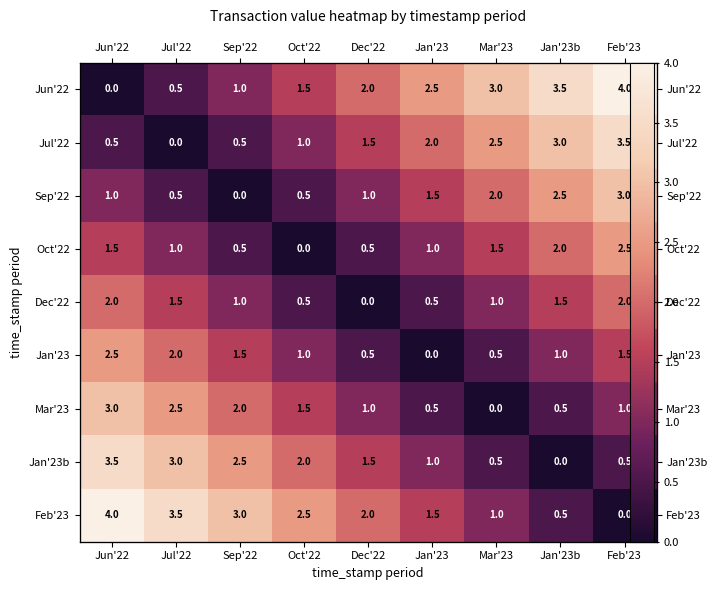

How many values in the Jan'23b series are below 1?

3